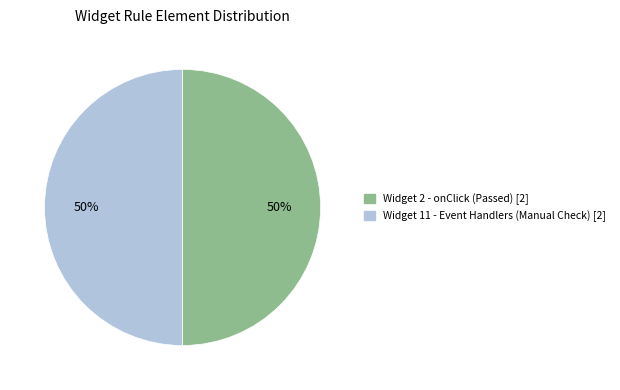

How many segments does this pie chart have?

2